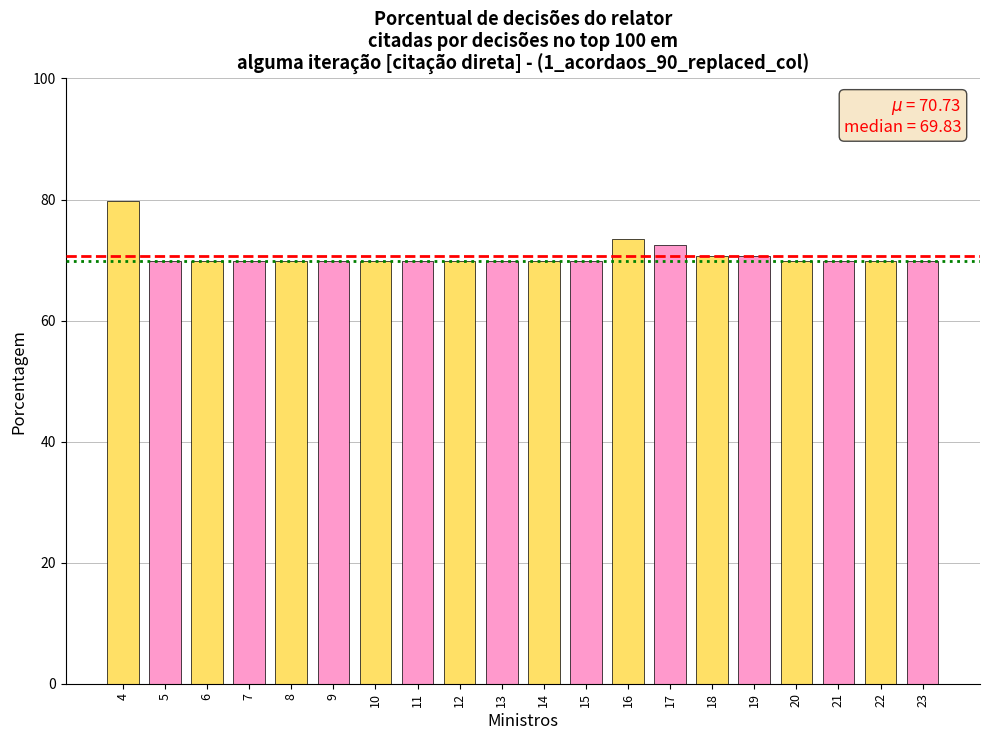

How many series are shown in this chart?

1